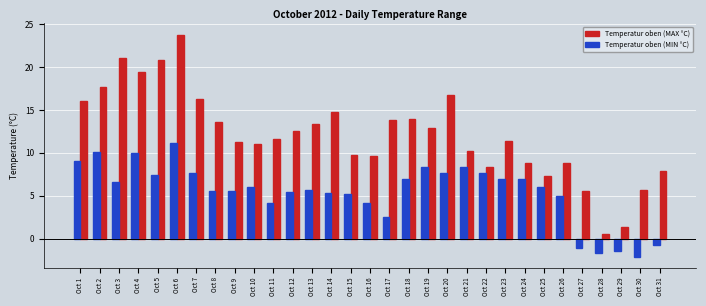

Is it true that Temperatur oben (MIN °C) equals 5.7 at Oct 13?

True